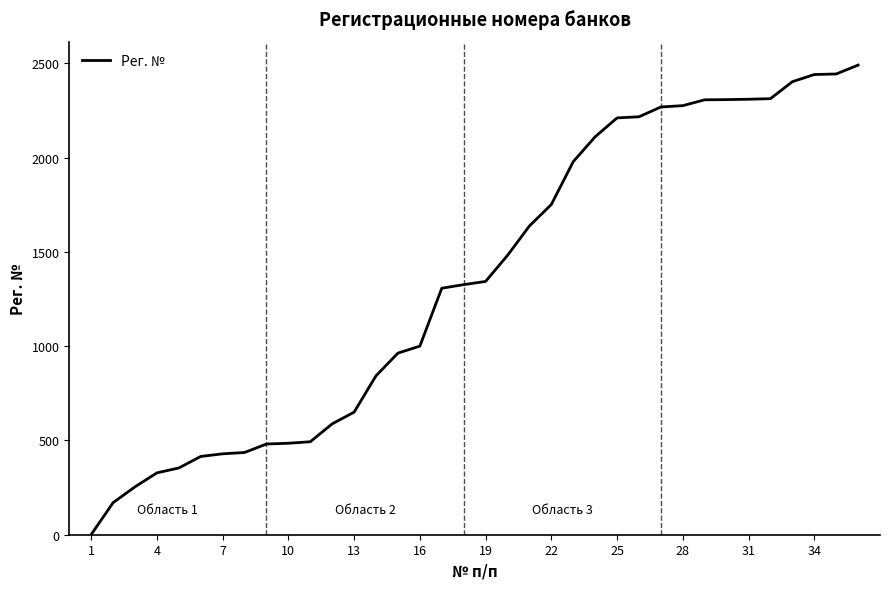

Does the chart display data point markers on the line(s)?

No